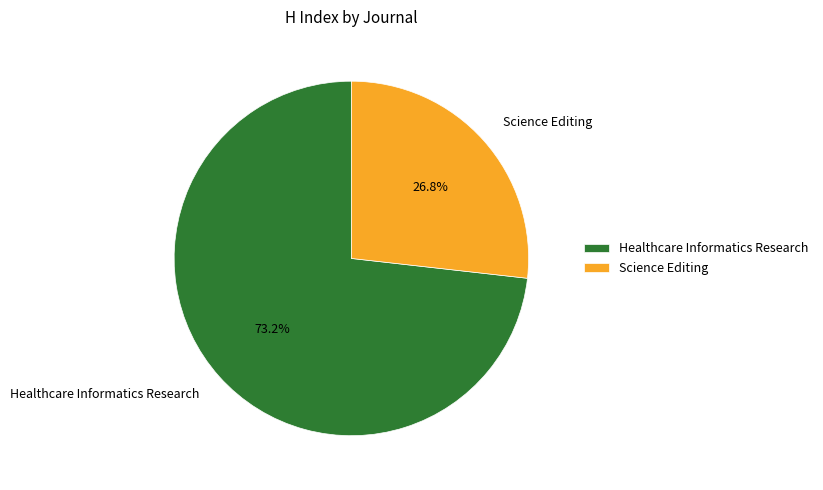

The Science Editing slice represents 21% of the pie. True or false?

False